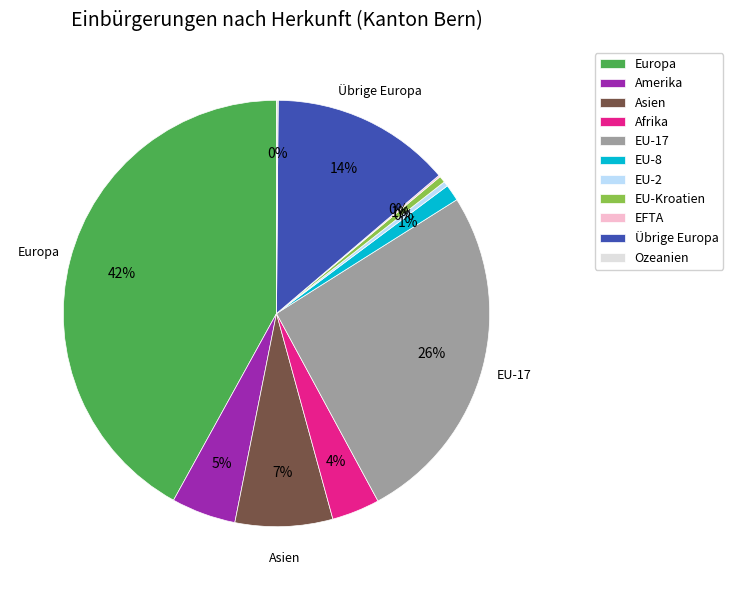

Is it true that EU-17 is 40% of the pie?

False